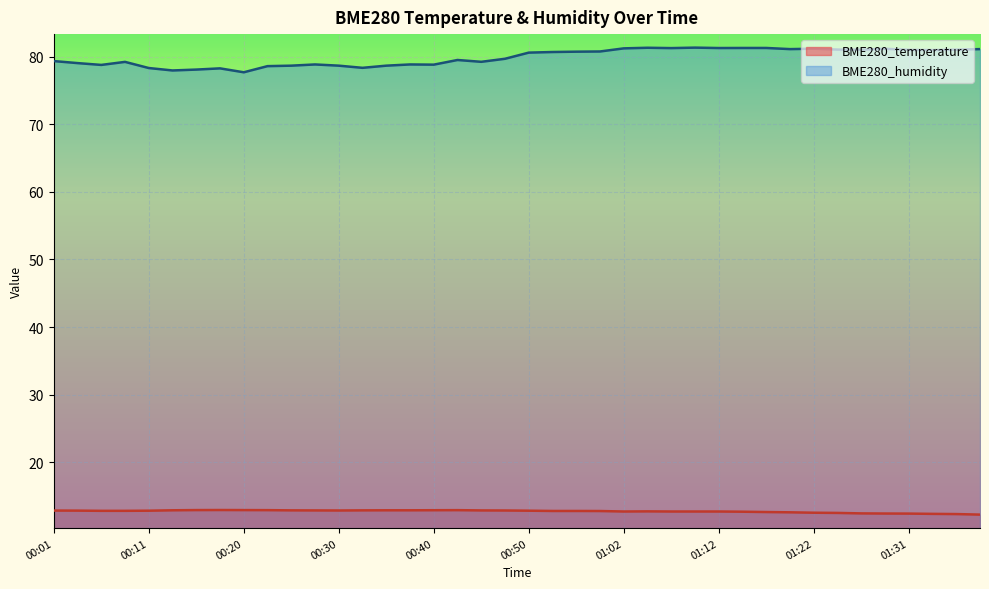

How many distinct data groups are displayed?

2